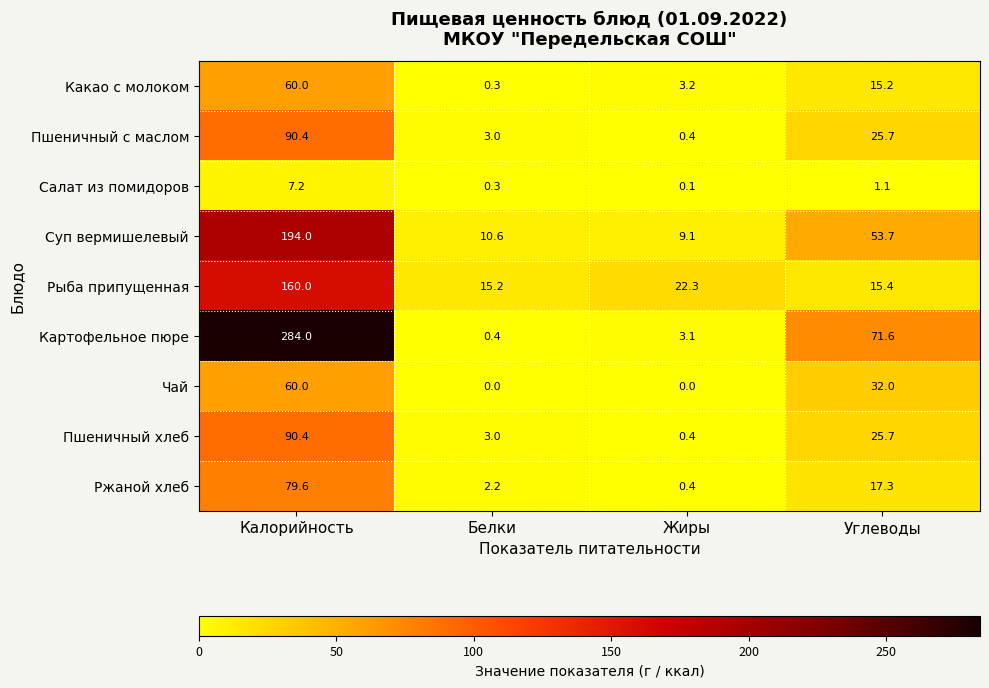

Which category has the highest value in the Суп вермишелевый series?

Калорийность